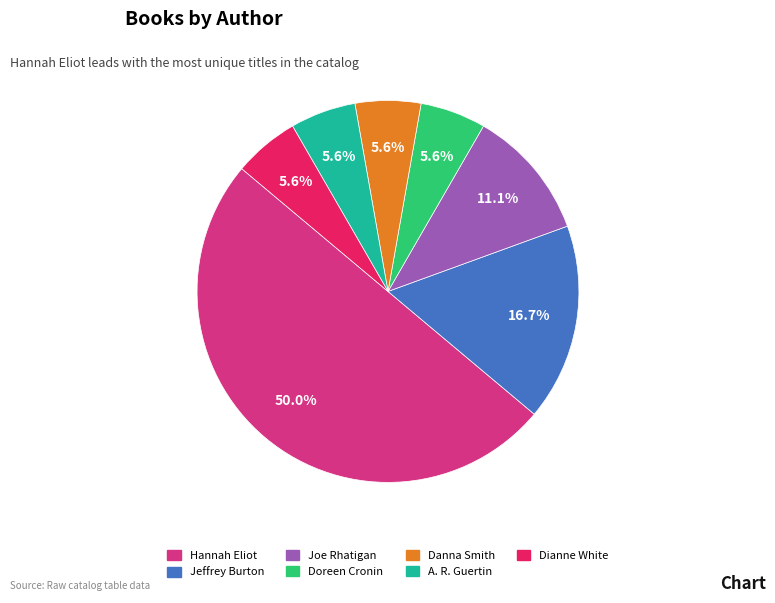

How many slices are in this pie chart?

7